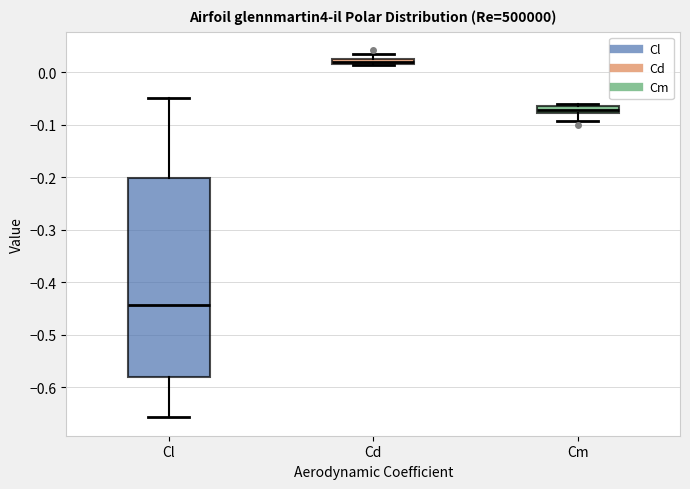

Which box has the lowest median line?

Cl